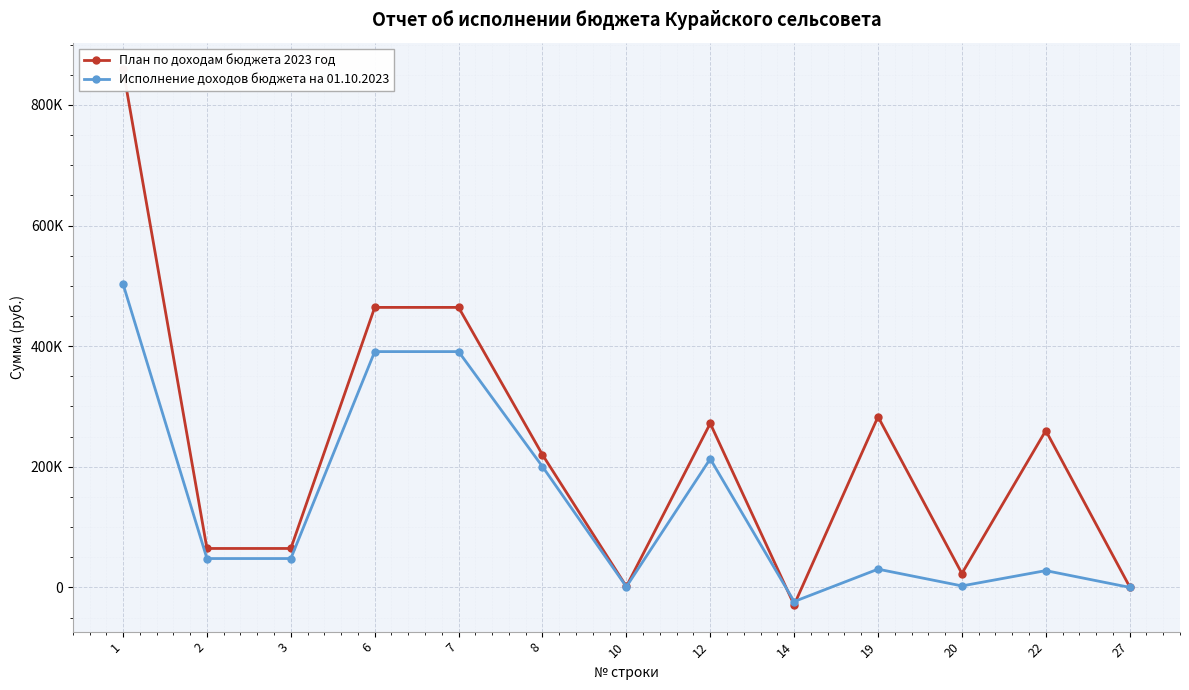

Which category has the highest value in the Исполнение доходов бюджета на 01.10.2023 series?

1